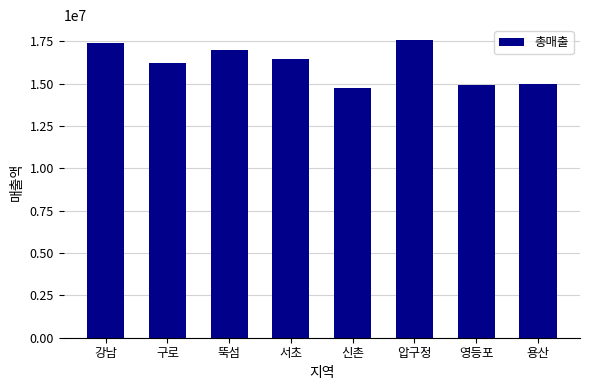

What is the sum of all values?

129423000